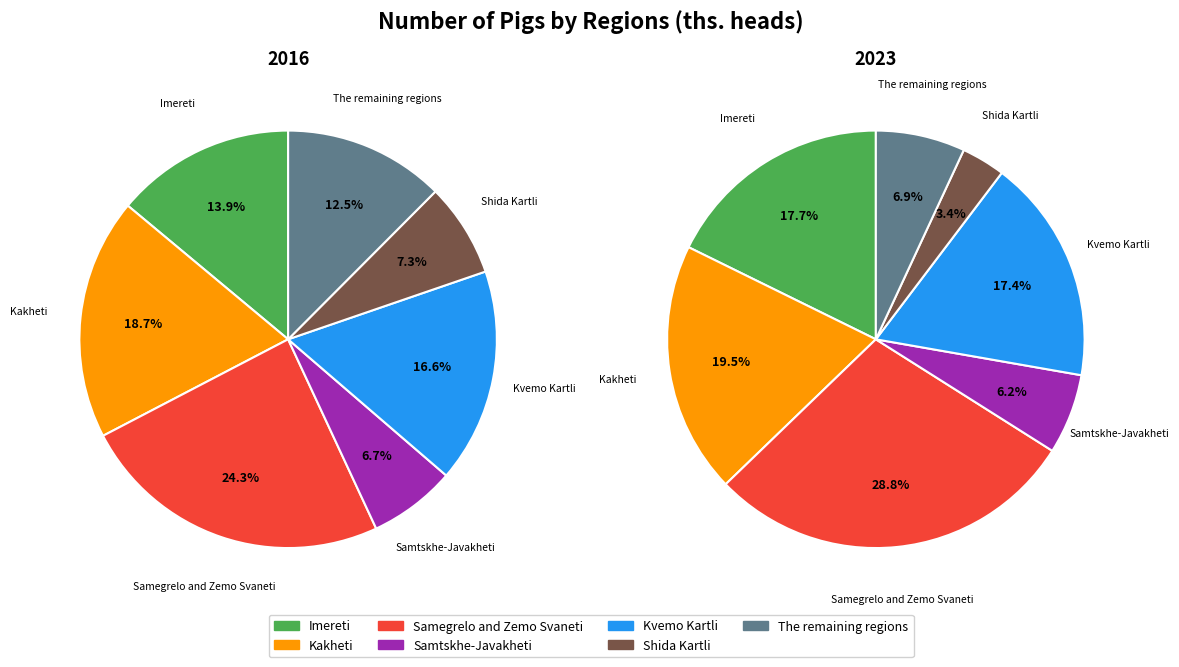

Does Samegrelo and Zemo Svaneti account for over 50% of the chart?

No